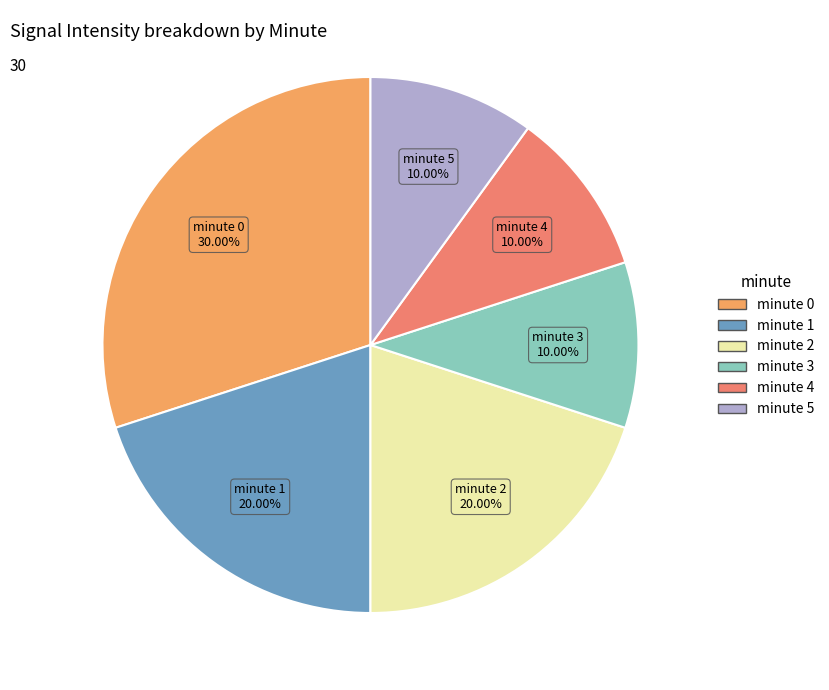

Do minute 5 and minute 3 together represent more than half of the pie?

No